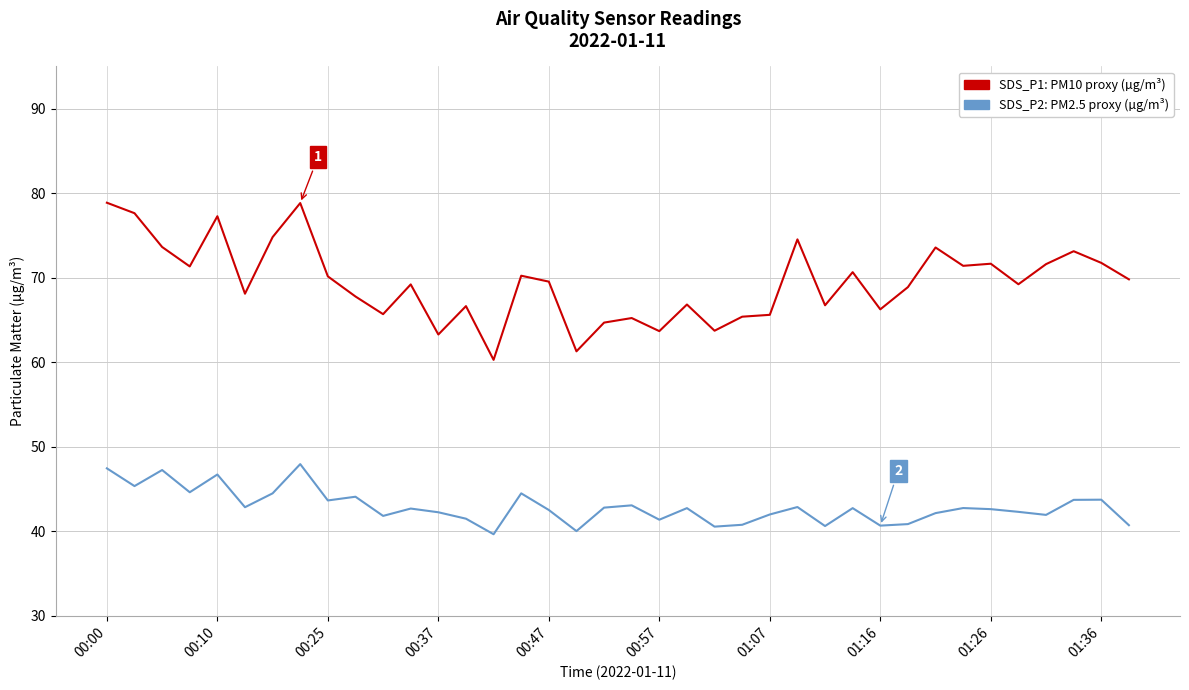

What is the greatest value displayed?

78.9